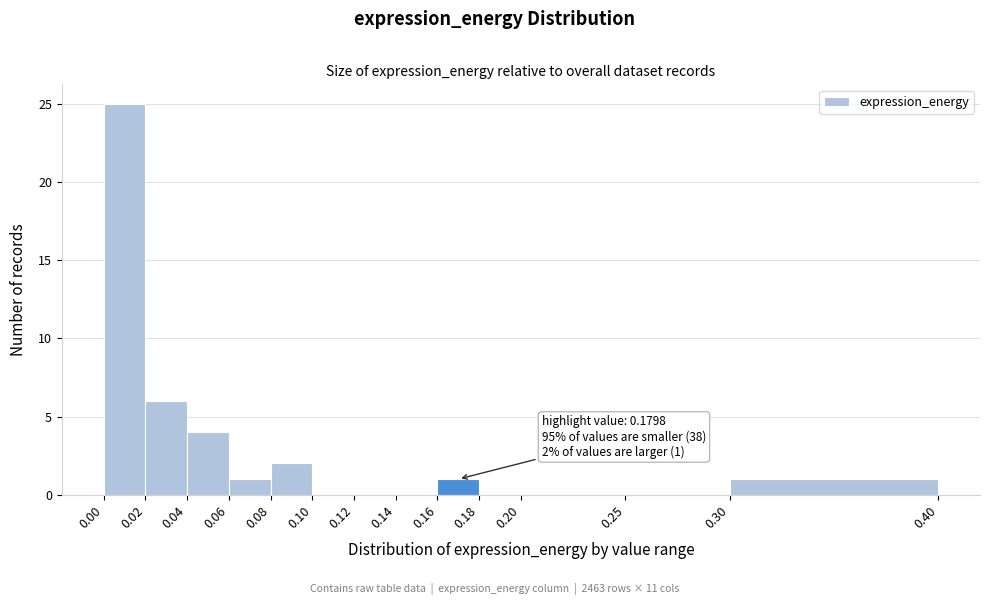

Over which range of the x-axis is the bar tallest?

0.00 to 0.02